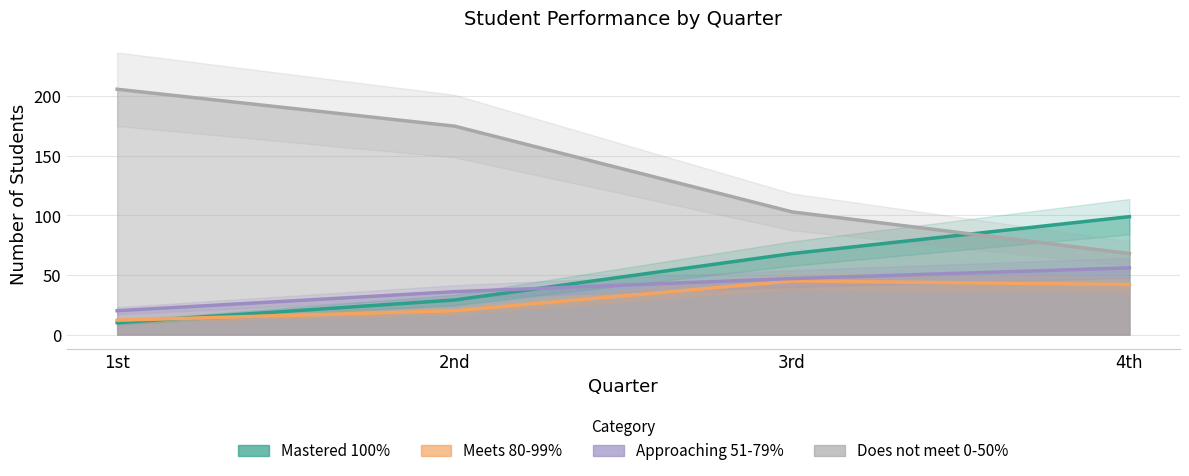

What is the difference between the highest and lowest values at 2nd?

155